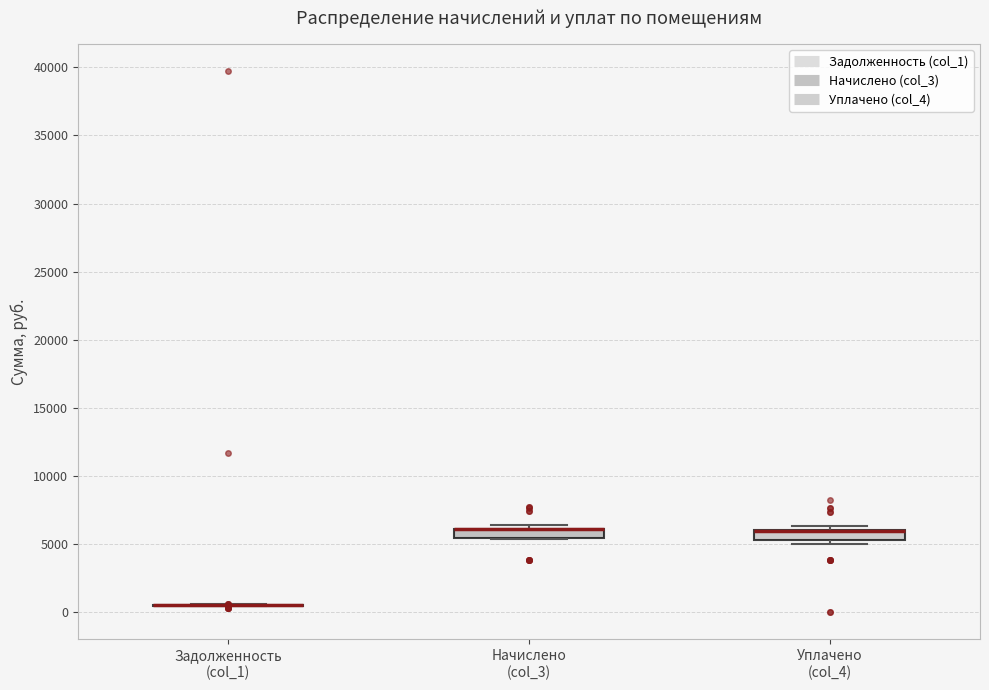

Where is the lower edge of the box for Уплачено (col_4) on the y-axis? The values are not printed on the chart, so give them approximately, as read against the axis.

5500